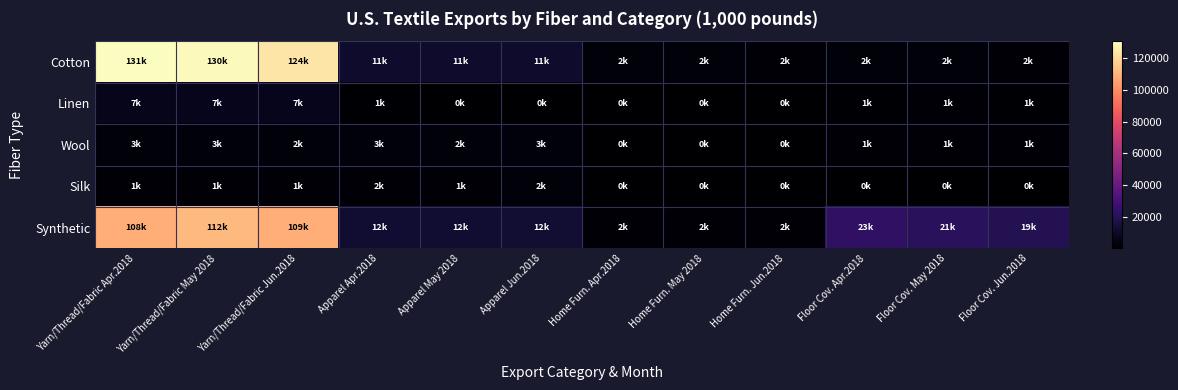

List the series in order of their peak value, highest first.

Cotton, Synthetic, Linen, Wool, Silk